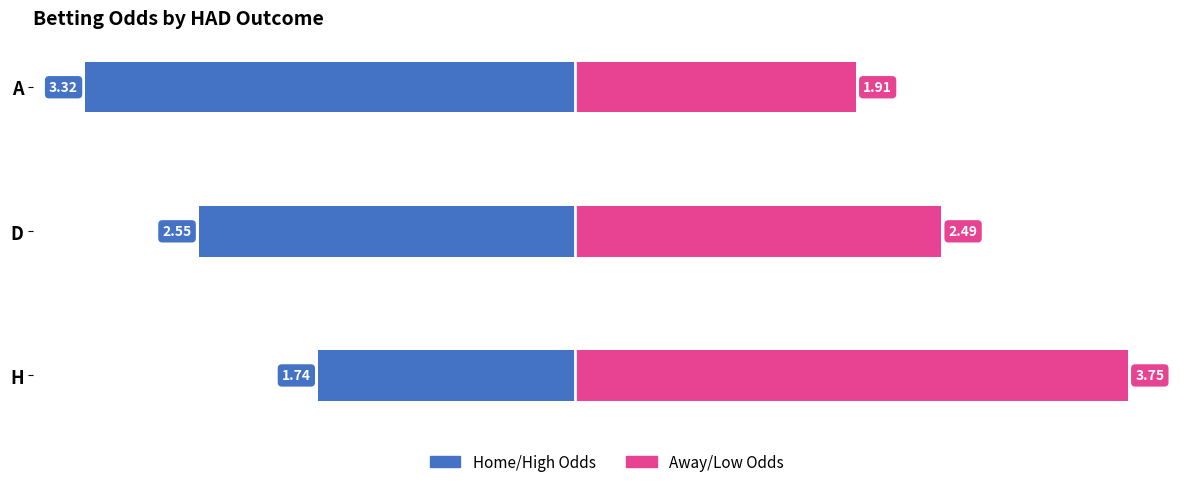

Rank the series by their maximum value, from lowest to highest.

Home/High Odds, Away/Low Odds